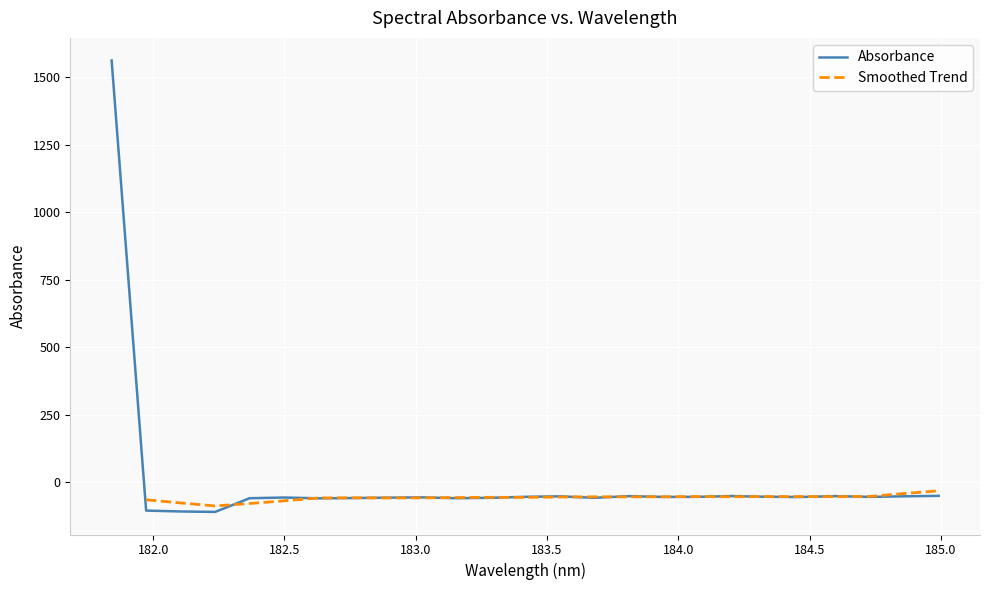

What is the difference between the values at 184.7290361848 and 183.0238743082?

1.7